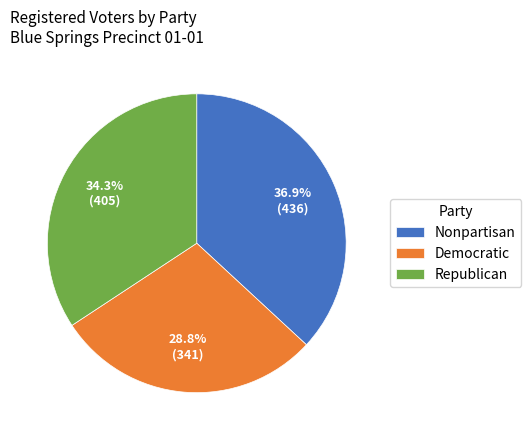

Does Democratic account for over 50% of the chart?

No